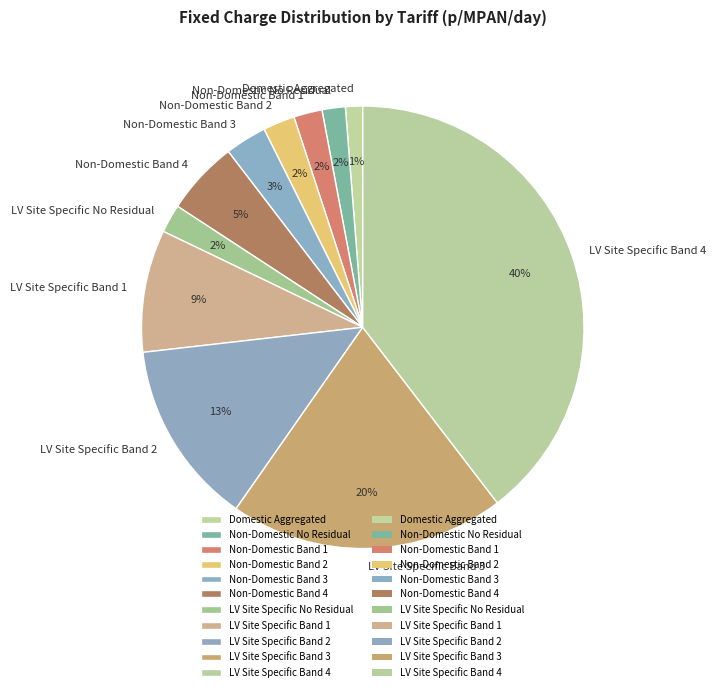

Between Non-Domestic Band 3 and LV Site Specific No Residual, which is larger?

Non-Domestic Band 3